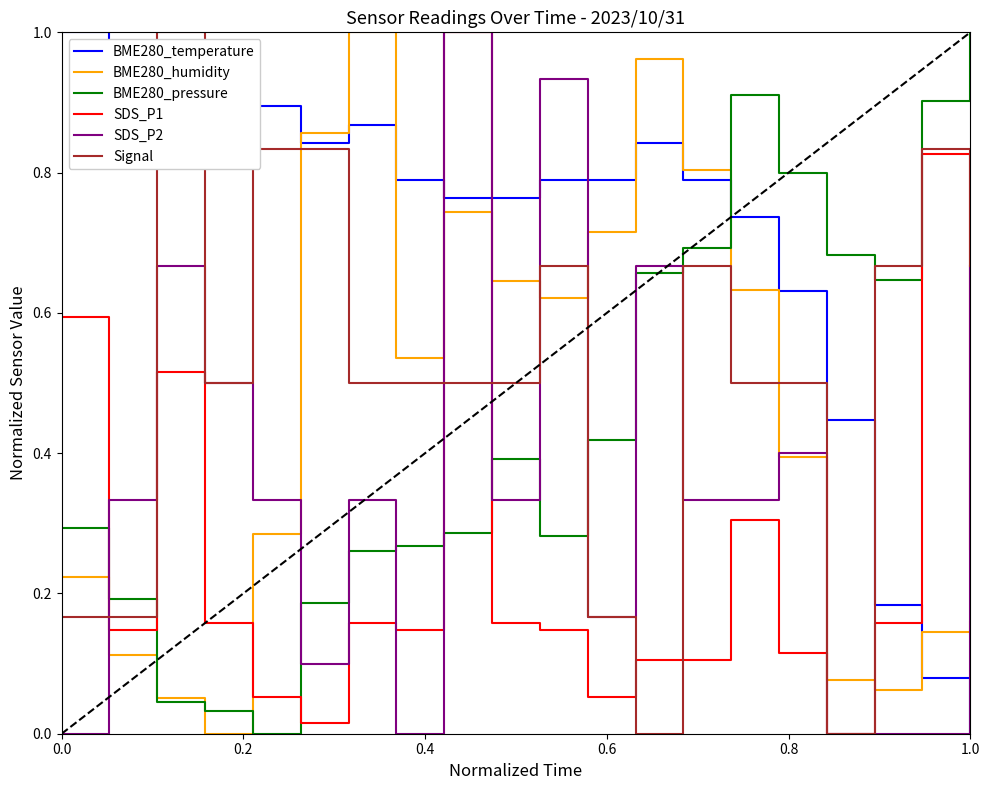

Which series has the largest total across all categories?

BME280_temperature